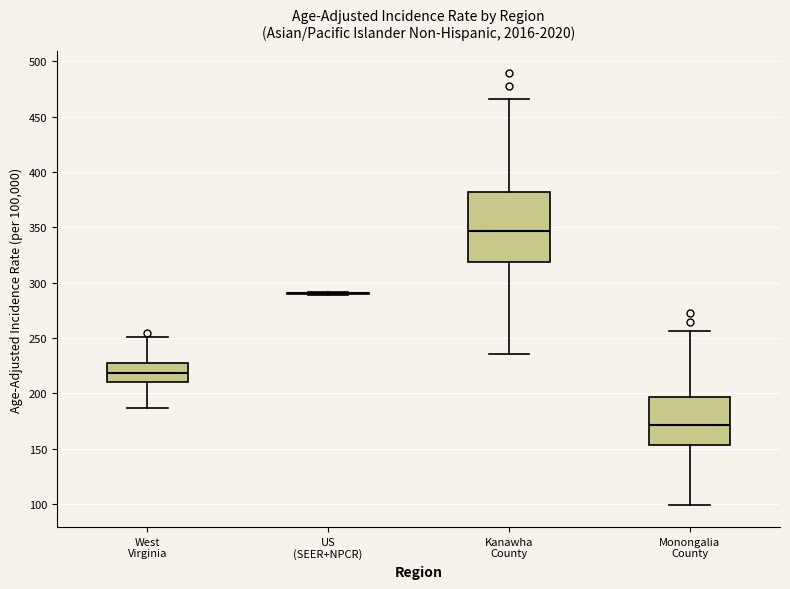

Which box is the tallest, from its lower edge to its upper edge?

Kanawha County